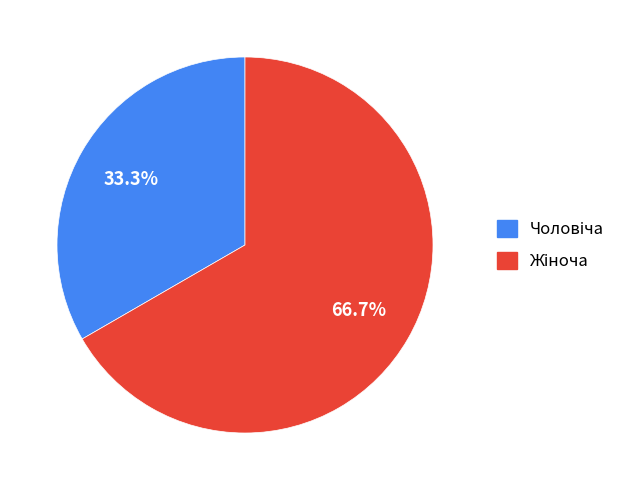

Is there any slice that represents more than half of the pie?

Yes